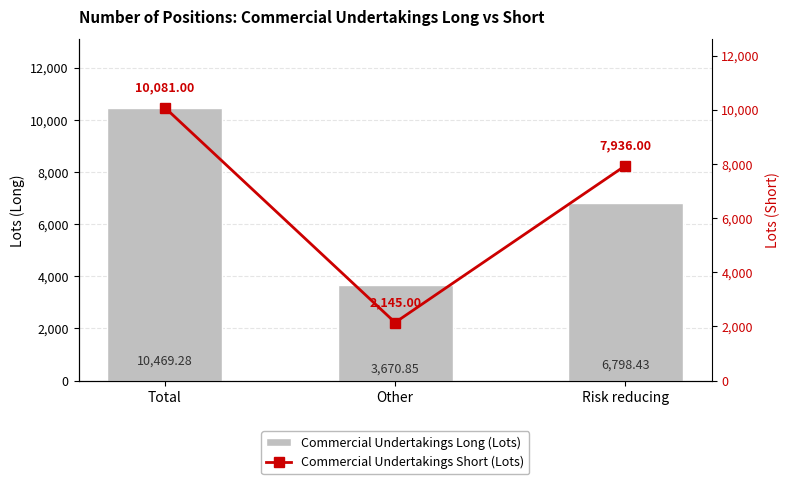

Which series has the largest total across all categories?

Commercial Undertakings Long (Lots)